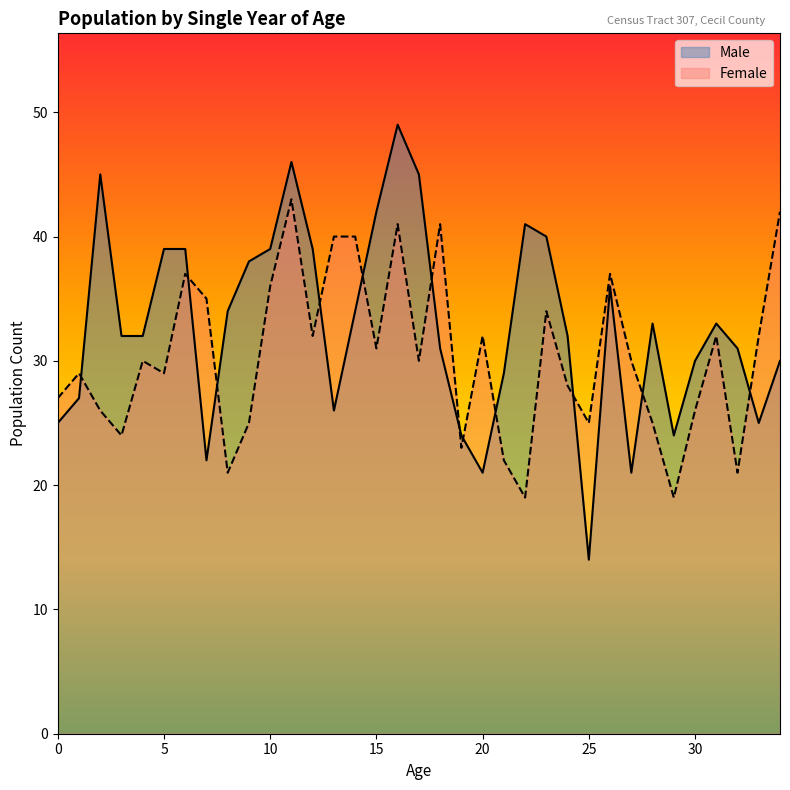

Reading left to right, what are all the values shown in this chart?

Male: 25	27	45	32	32	39	39	22	34	38	39	46	39	26	34	42	49	45	31	24	21	29	41	40	32	14	36	21	33	24	30	33	31	25	30
Female: 27	29	26	24	30	29	37	35	21	25	36	43	32	40	40	31	41	30	41	23	32	22	19	34	28	25	37	30	25	19	26	32	21	32	42